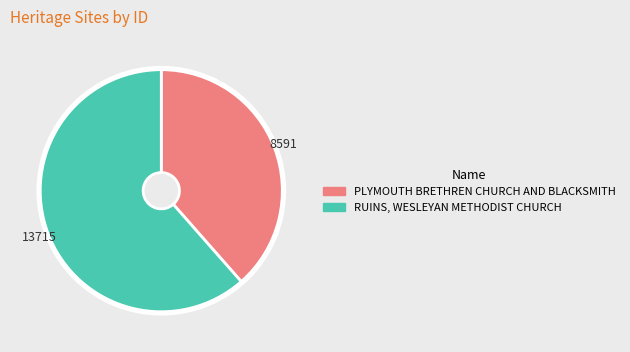

How many slices are in this pie chart?

2